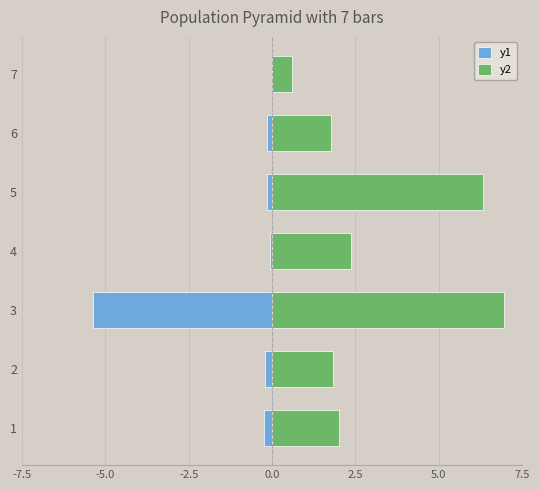

Which series changed the most between 4 and 5?

y2